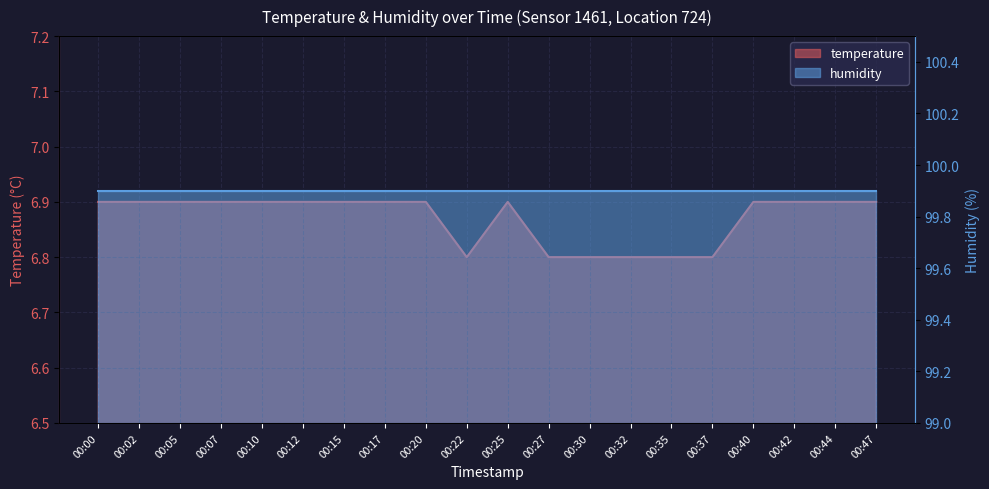

Is it true that the value at 00:40 is 3.2?

False